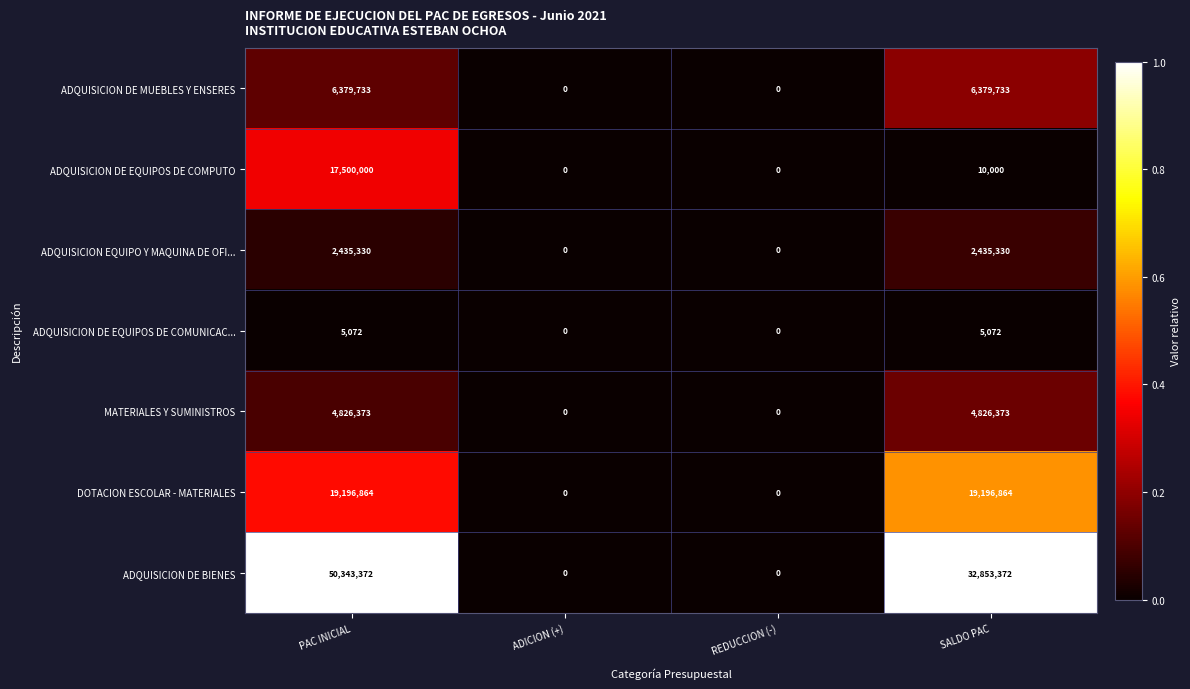

What is the maximum value shown in the chart?

50343372